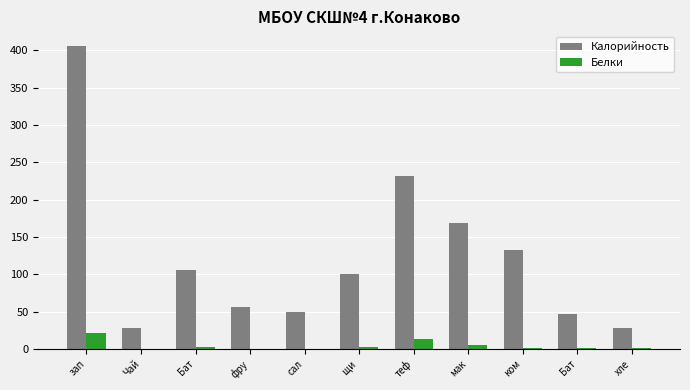

At which category is the sum across all series the highest?

зап